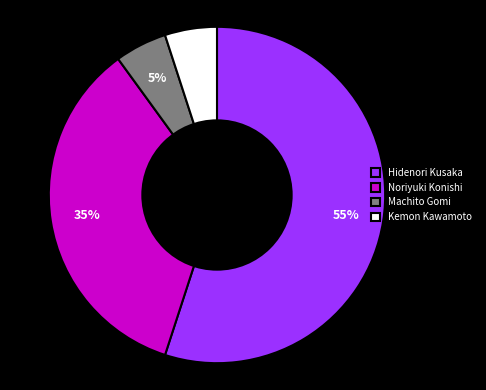

Which category has the biggest portion of the pie?

Hidenori Kusaka